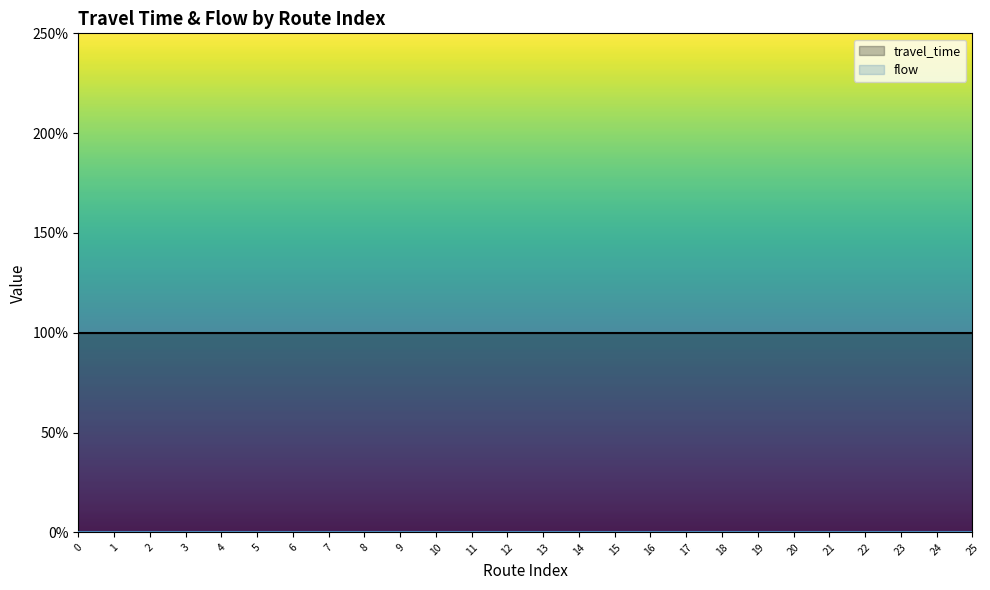

Reading left to right, transcribe all the data shown in this chart.

travel_time: 0=-1	1=-1	2=-1	3=-1	4=-1	5=-1	6=-1	7=-1	8=-1	9=-1	10=-1	11=-1	12=-1	13=-1	14=-1	15=-1	16=-1	17=-1	18=-1	19=-1	20=-1	21=-1	22=-1	23=-1	24=-1	25=-1
flow: 0=0	1=0	2=0	3=0	4=0	5=0	6=0	7=0	8=0	9=0	10=0	11=0	12=0	13=0	14=0	15=0	16=0	17=0	18=0	19=0	20=0	21=0	22=0	23=0	24=0	25=0